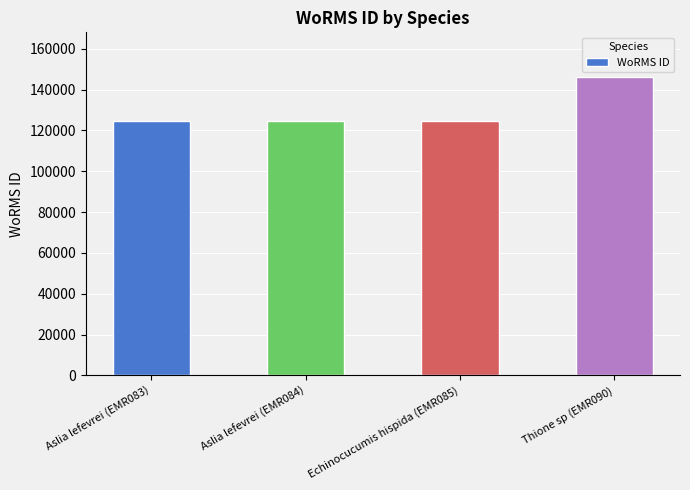

What is the greatest value displayed?

146116